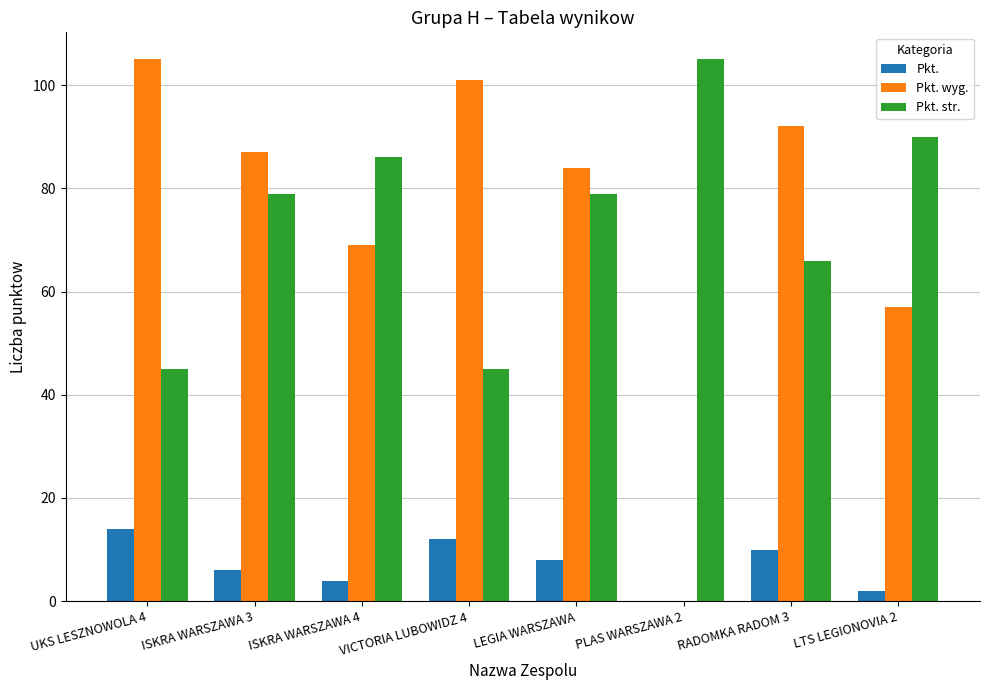

What is the maximum value shown in the chart?

105